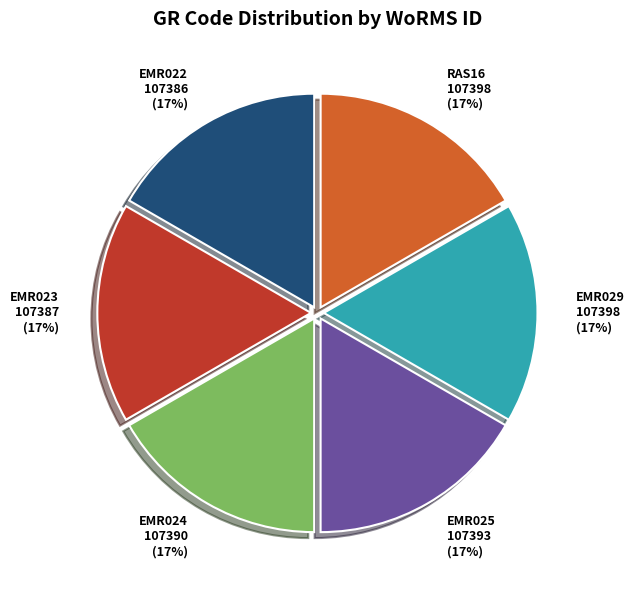

Approximately how many times larger is the value at RAS16 compared to EMR025?

1.0